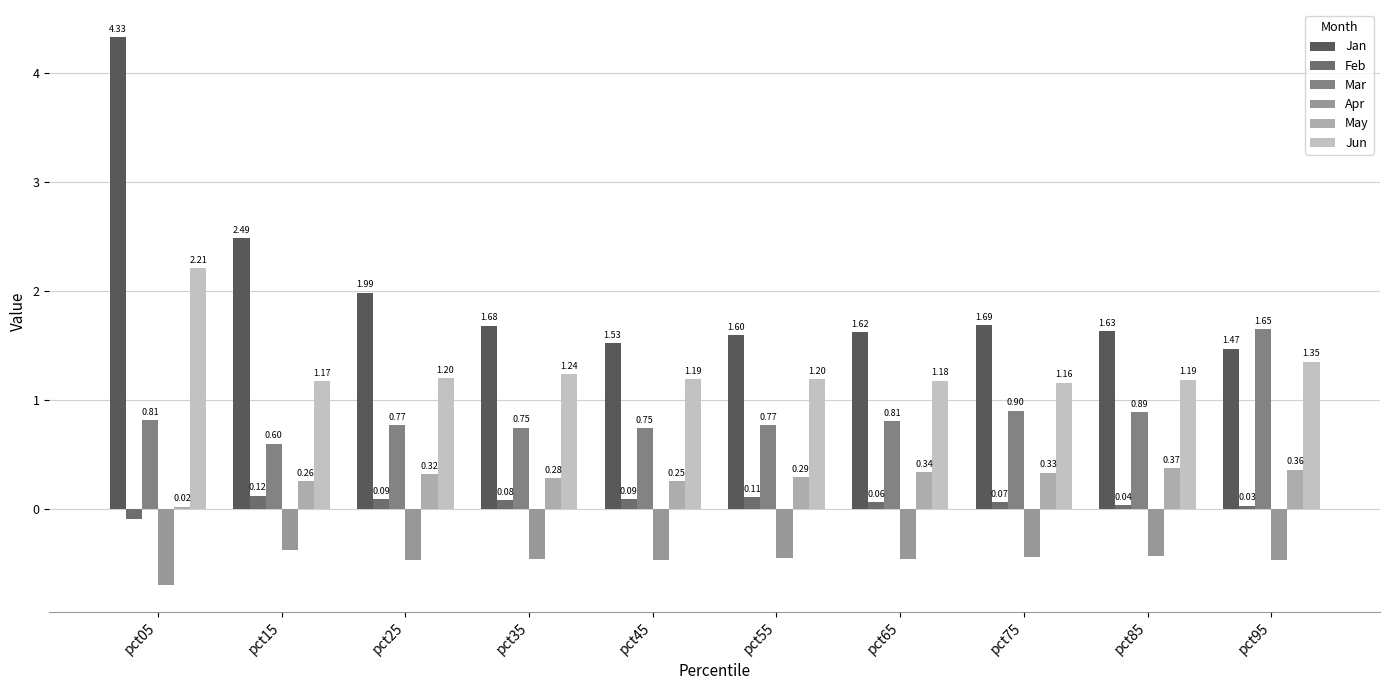

At which category does the chart reach its minimum across all series?

pct05